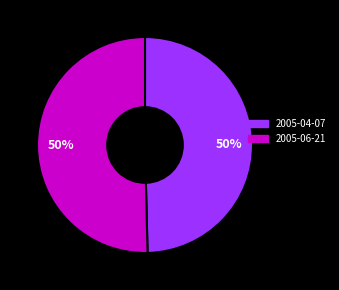

To the nearest percent, what percentage of the pie is 2005-06-21?

50%